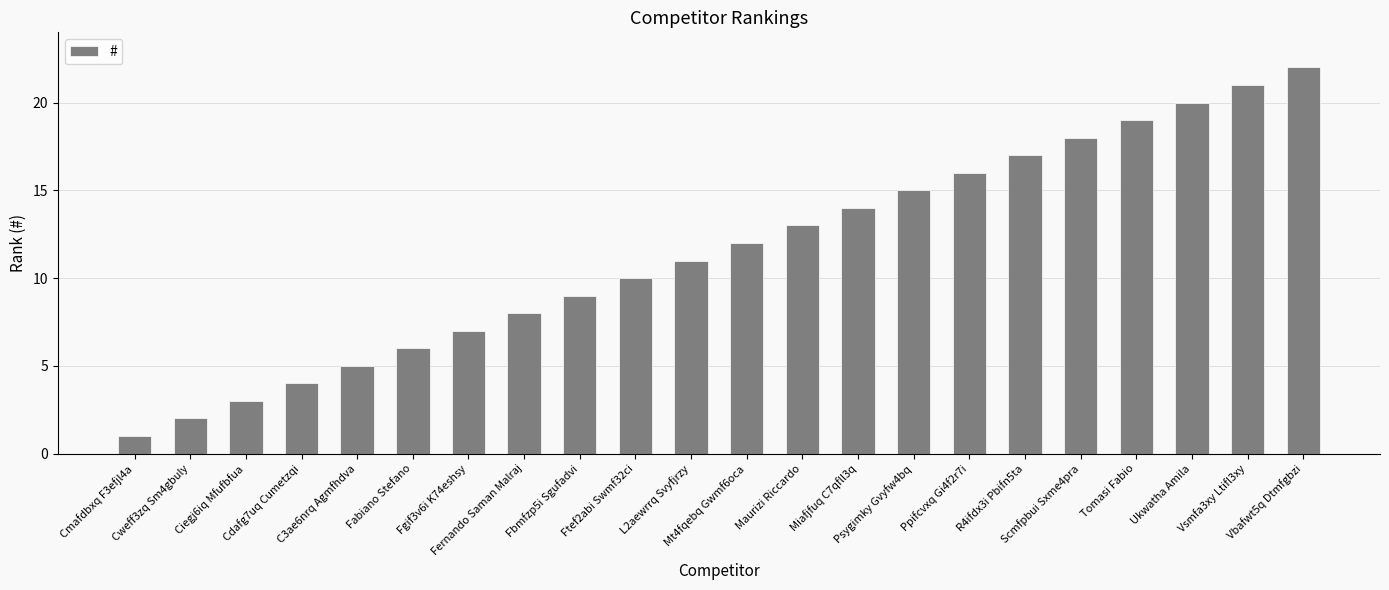

What is the average value?

12